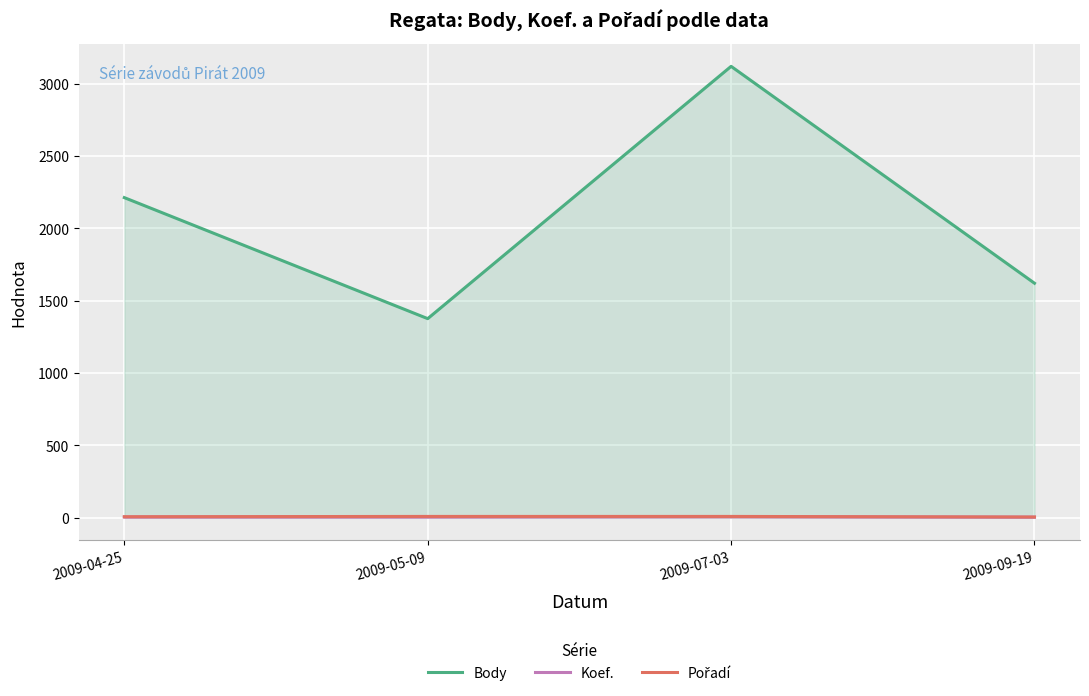

What is the total value across all series at 2009-09-19?

1628